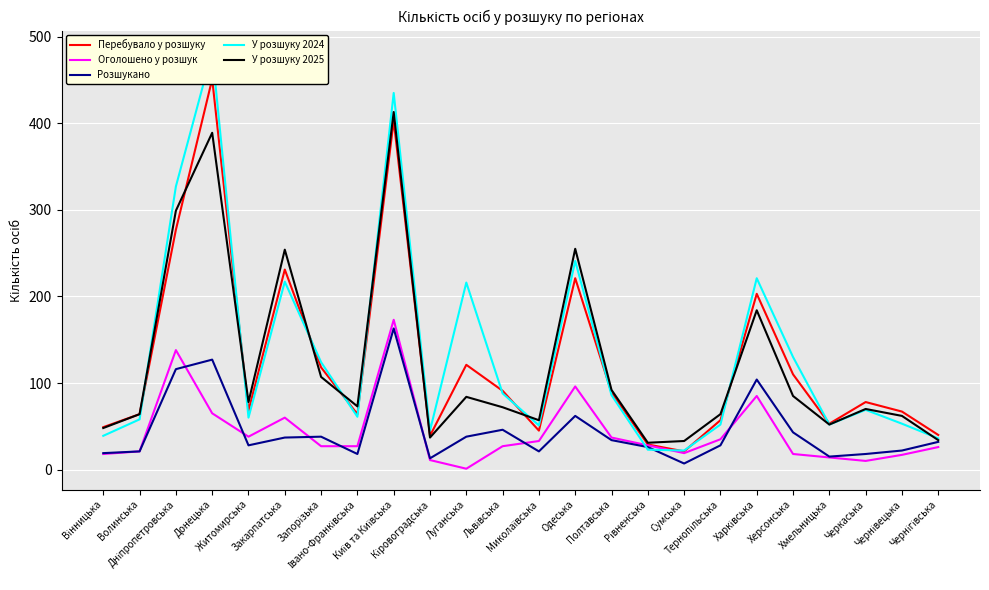

Reading left to right, extract all data points from this chart.

Перебувало у розшуку: 49	64	277	451	68	231	118	64	403	39	121	91	45	221	89	29	21	57	203	110	53	78	67	40
Оголошено у розшук: 18	21	138	65	38	60	27	27	173	11	1	27	33	96	37	28	19	35	85	18	14	10	17	26
Розшукано: 19	21	116	127	28	37	38	18	163	13	38	46	21	62	34	26	7	28	104	43	15	18	22	32
У розшуку 2024: 39	58	327	483	60	217	124	61	435	45	216	88	51	241	86	23	22	52	221	130	52	69	53	36
У розшуку 2025: 48	64	299	389	78	254	107	73	413	37	84	72	57	255	92	31	33	64	184	85	52	70	62	34